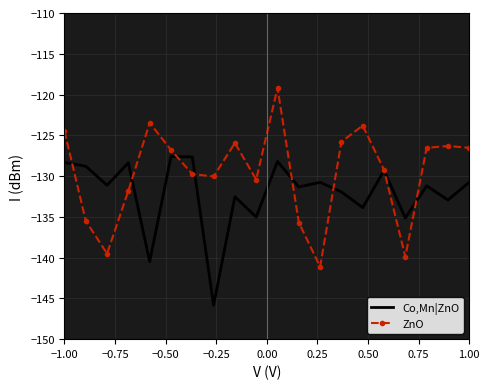

Rank the series by their average value, from lowest to highest.

Co,Mn|ZnO, ZnO